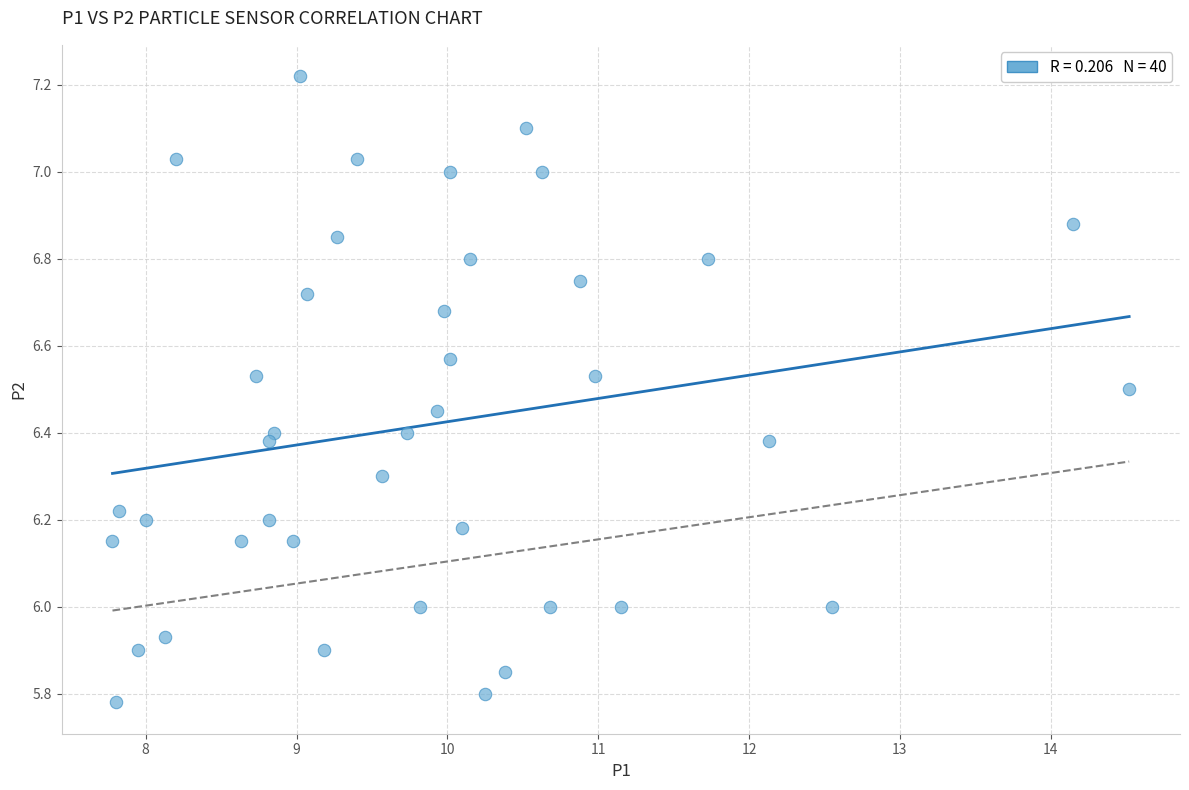

What is the range of Y values (max minus min)?

1.4